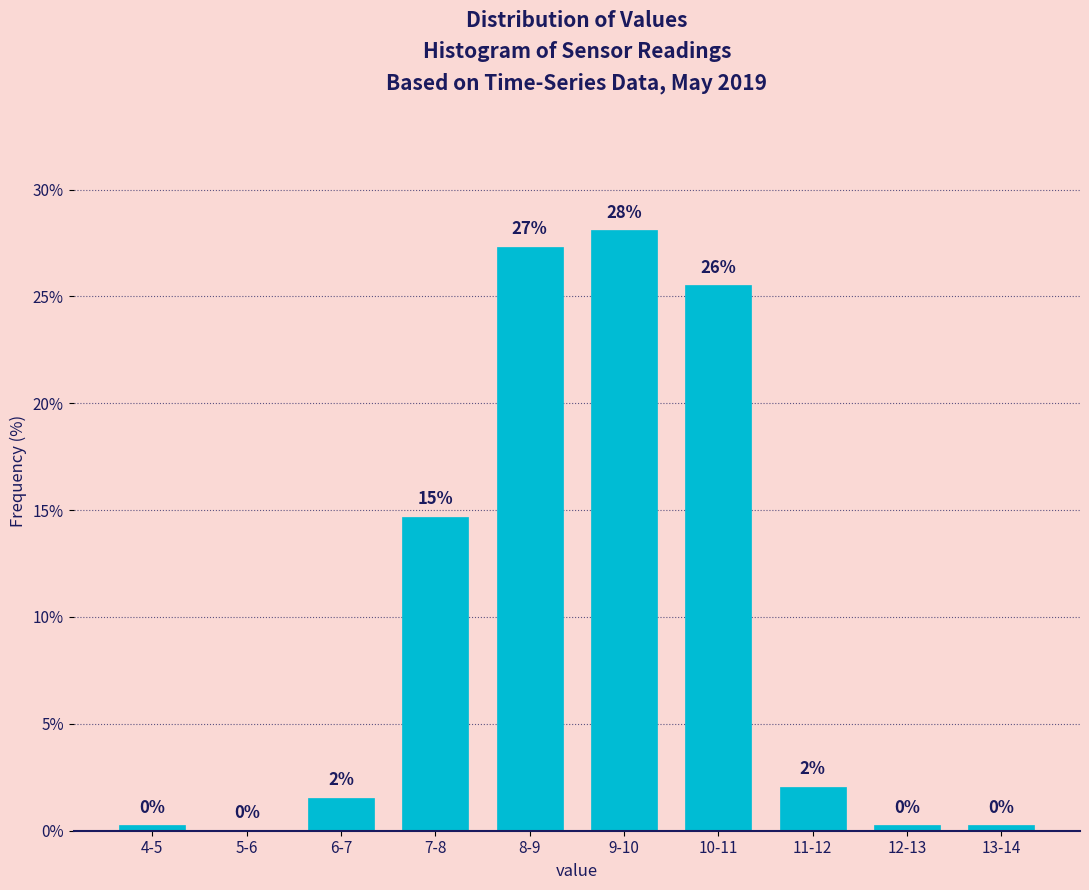

Which category has the highest value across all series?

9-10